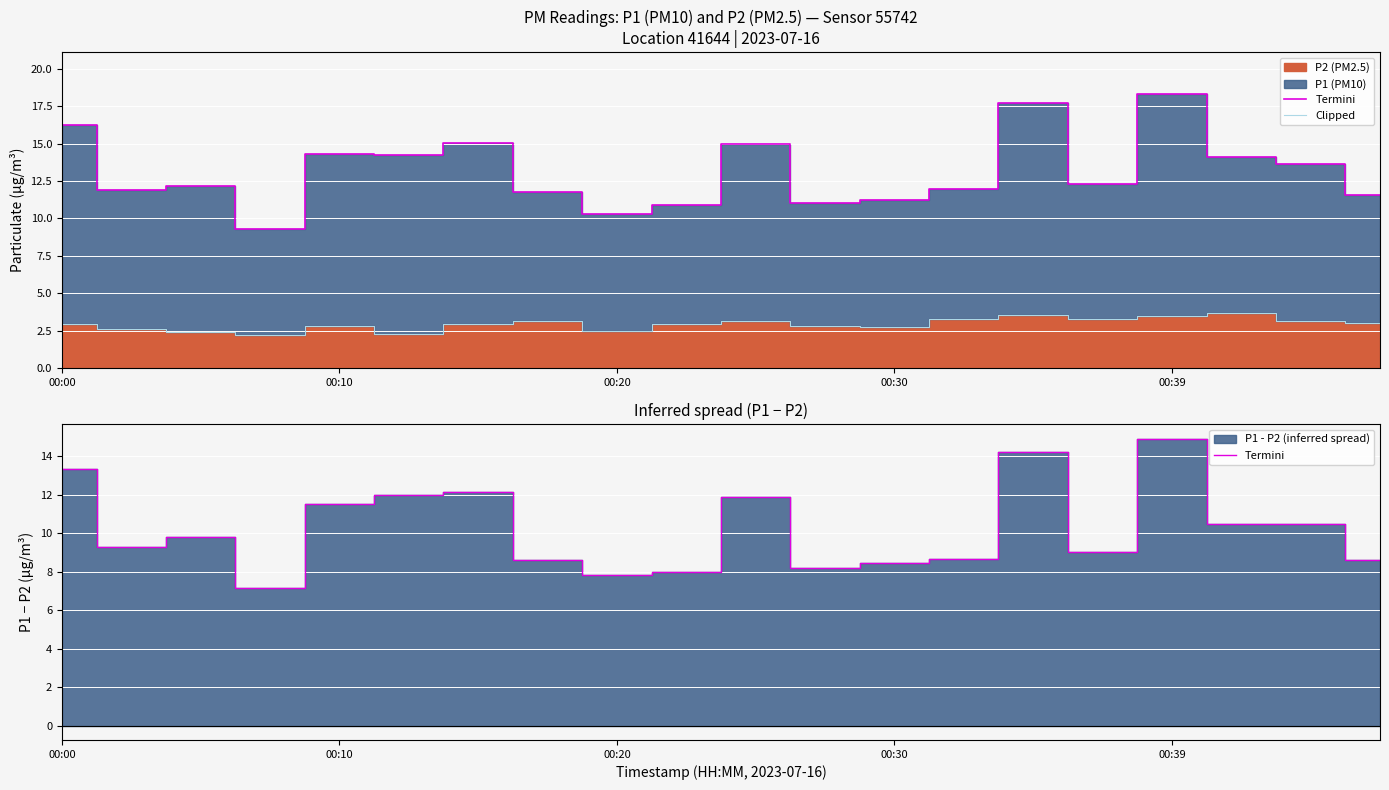

What is the minimum value shown in the chart?

2.2